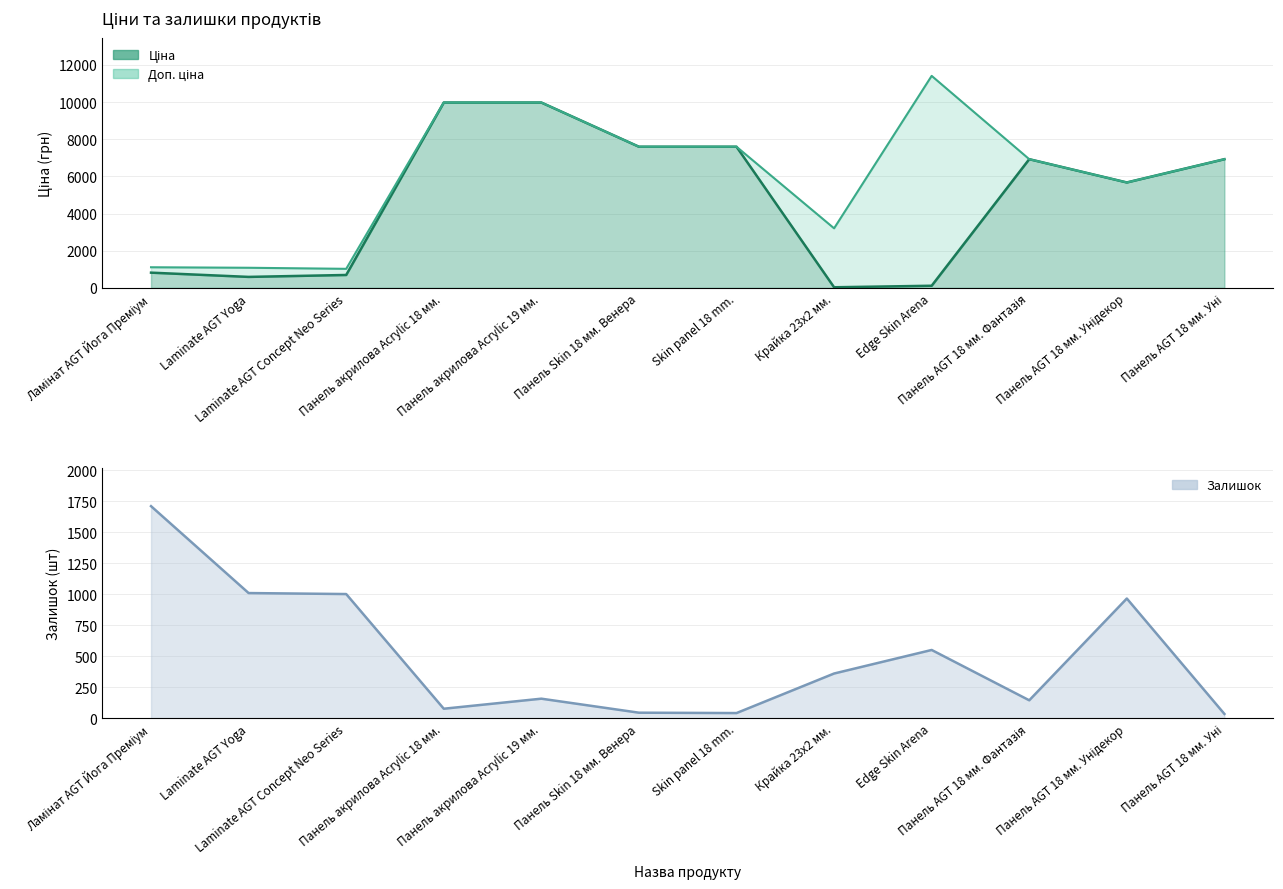

In Доп. ціна, how many points are higher than both neighbors (excluding endpoints)?

1